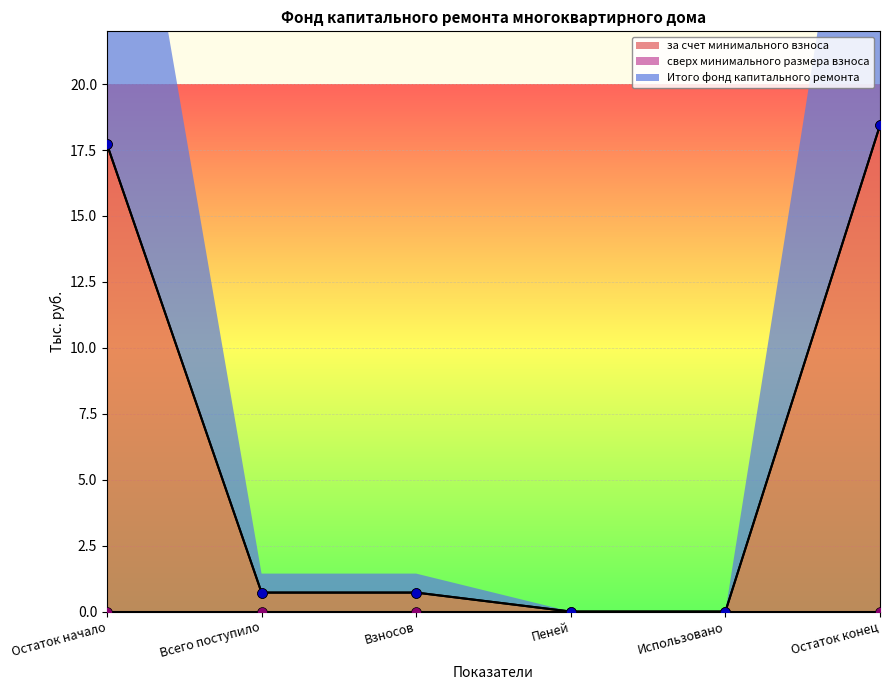

The value of за счет минимального взноса at Остаток начало is 17.7. True or false?

True